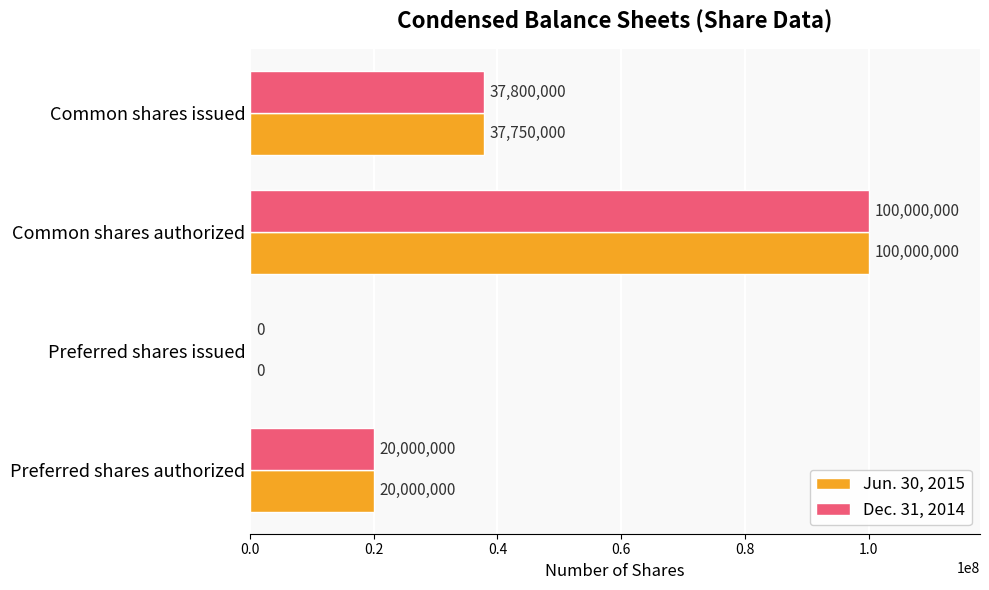

How many Jun. 30, 2015 values are between 20000000 and 100000000?

3